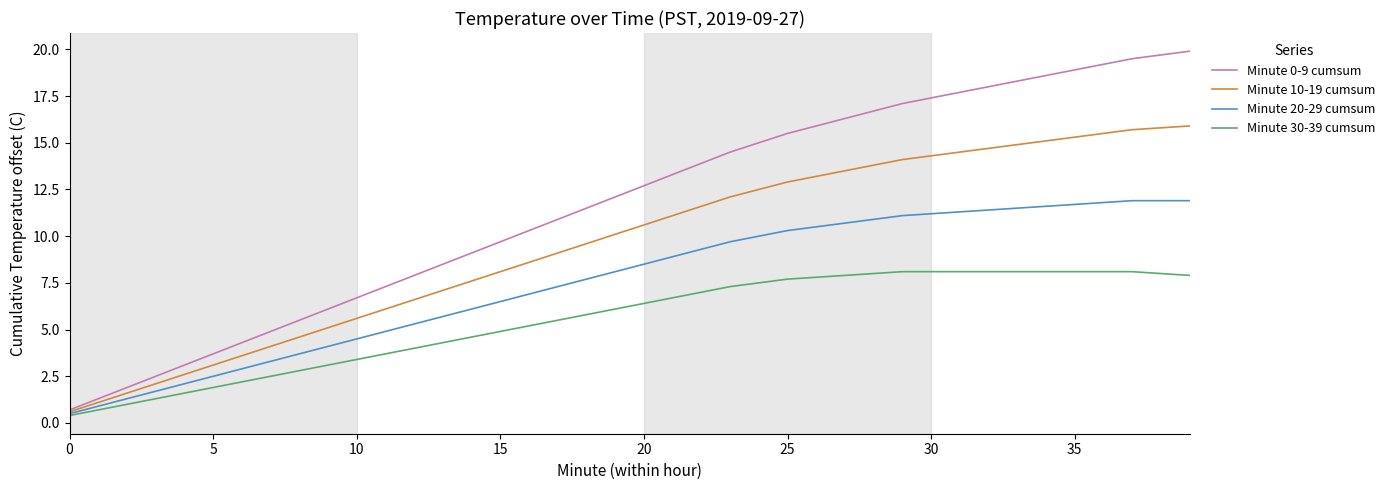

Which series has the largest total across all categories?

Minute 0-9 cumsum